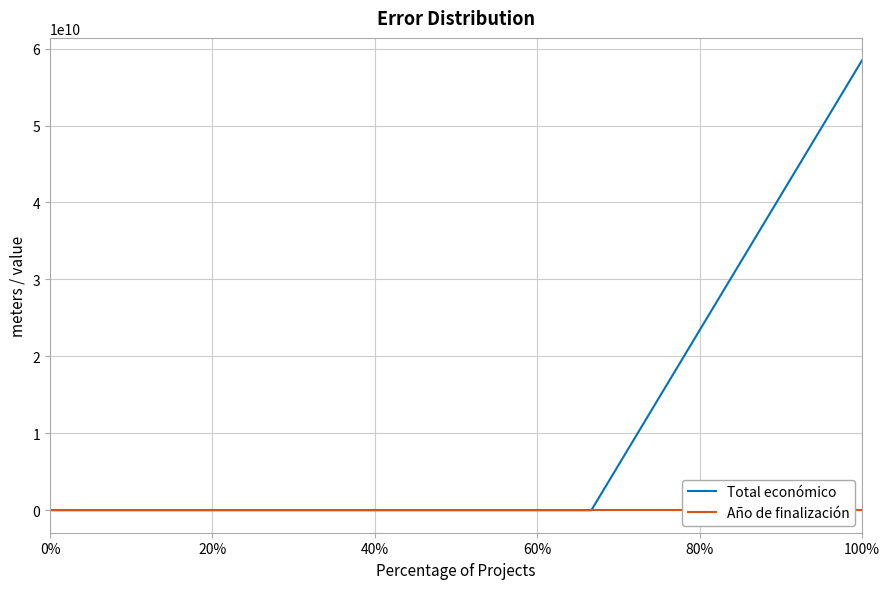

What is the greatest value displayed?

58462941715